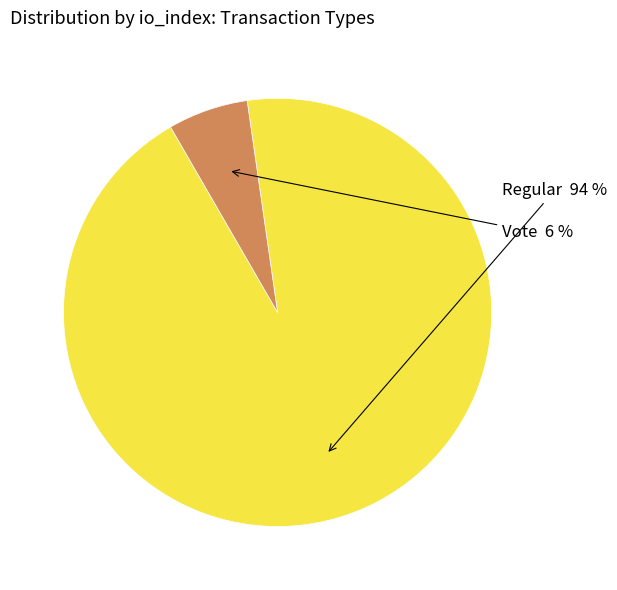

Is there a majority slice in this chart?

Yes